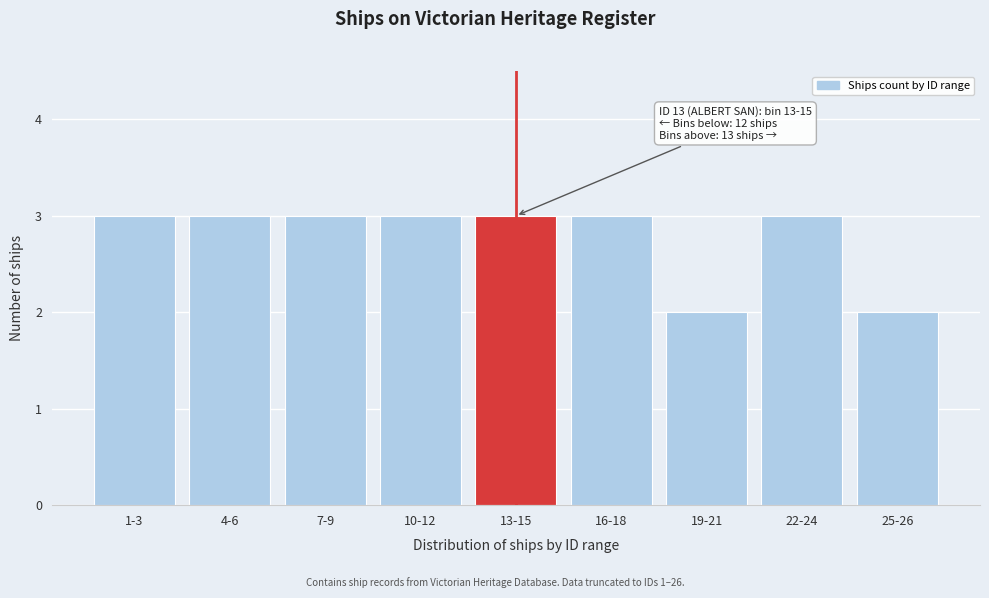

Reading left to right, list all the values displayed in this chart.

3	3	3	3	3	3	2	3	2